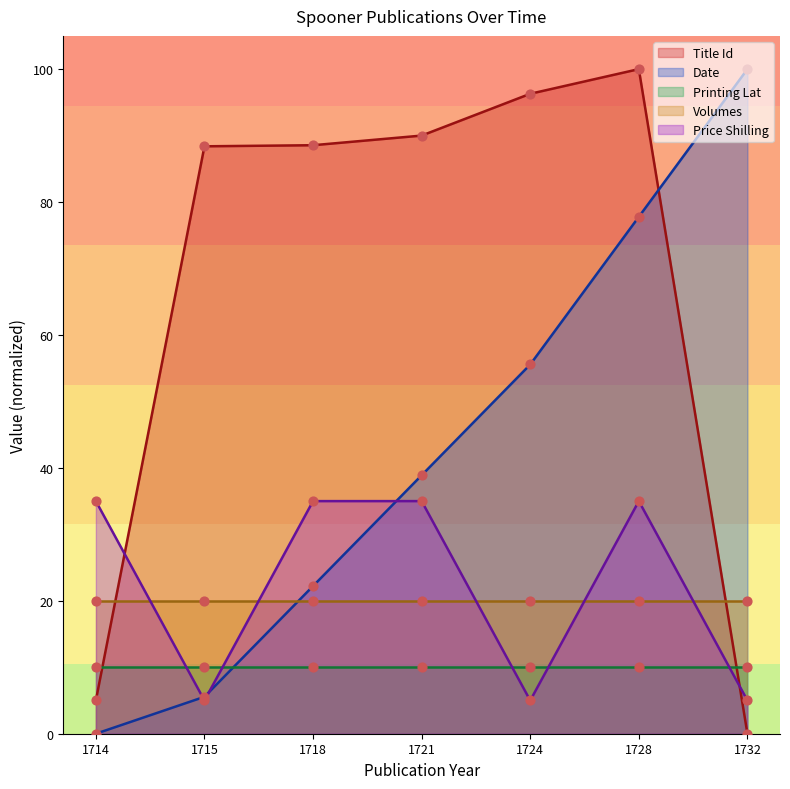

At which category is the sum across all series the highest?

1728